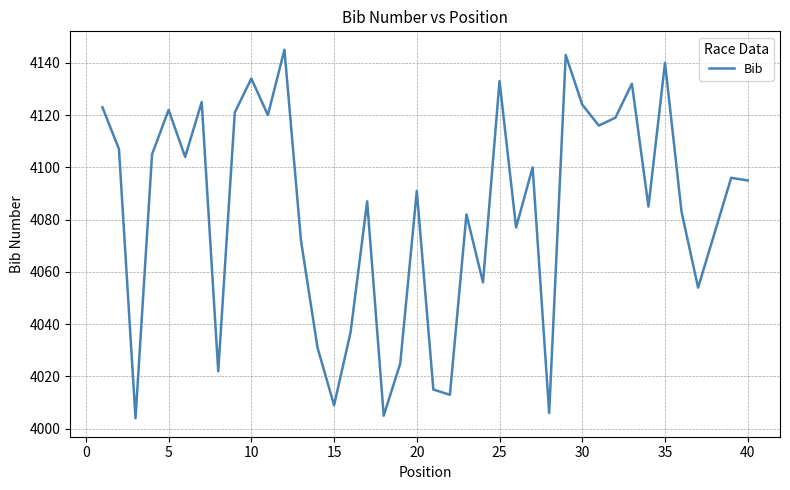

What is the maximum value shown in the chart?

4145